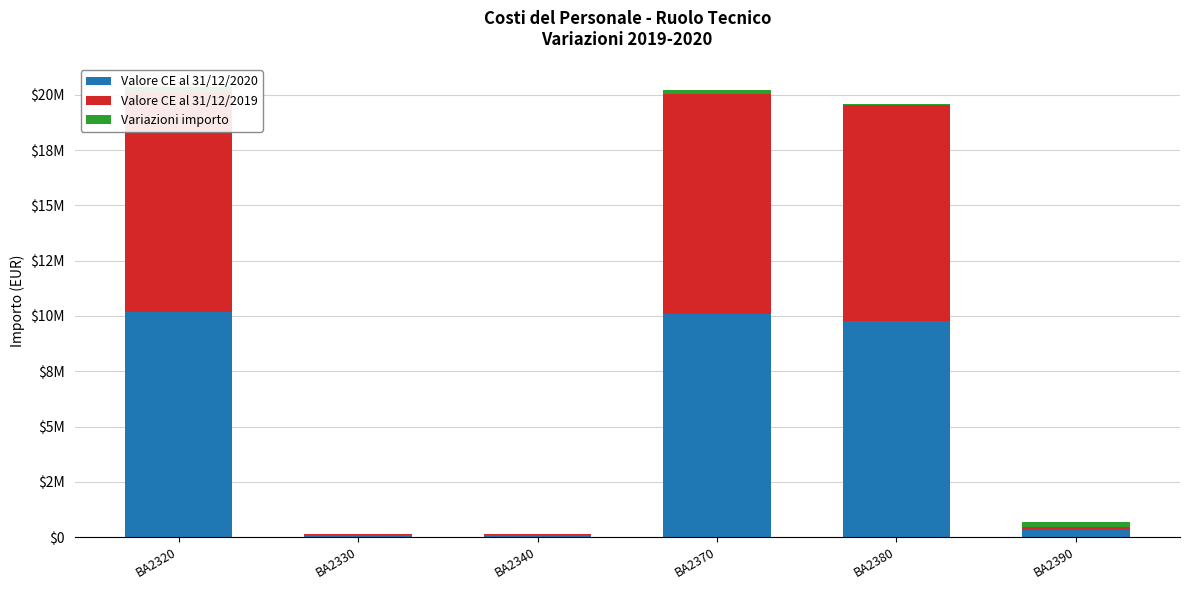

What are all the series names shown in the legend?

Valore CE al 31/12/2020, Valore CE al 31/12/2019, Variazioni importo